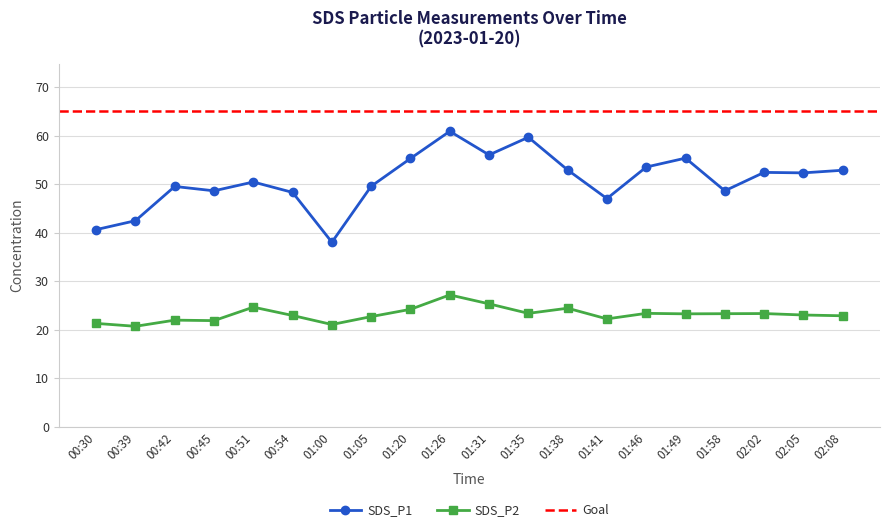

How many data points in SDS_P1 are above 52?

10